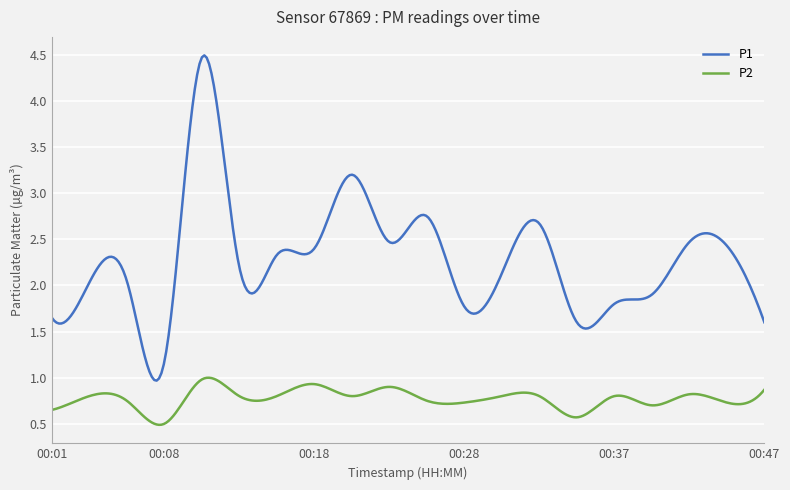

Which series has the largest total across all categories?

P1